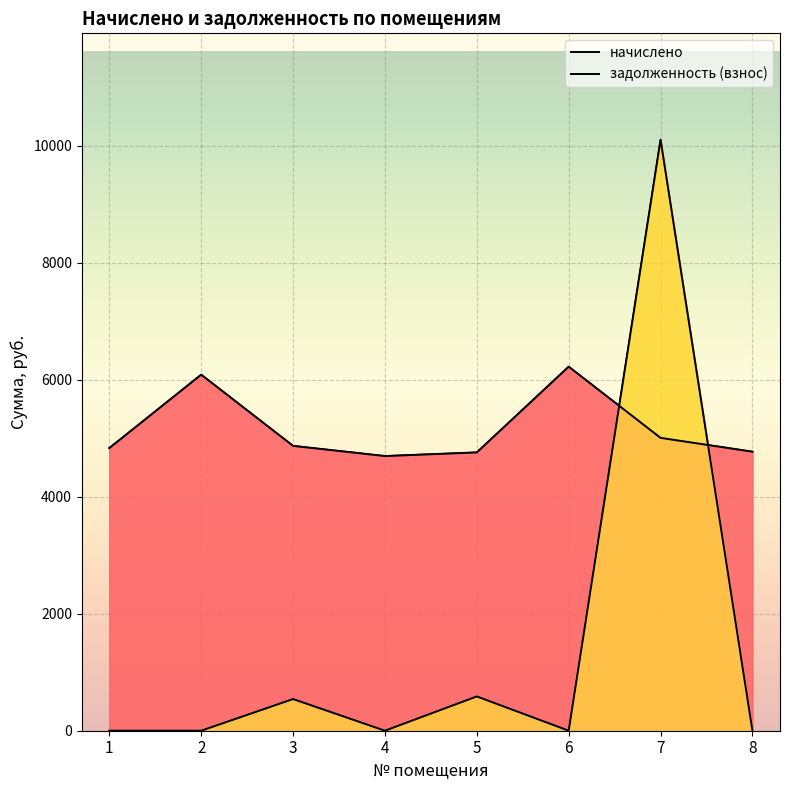

Reading right to left, list all the values displayed in this chart.

начислено: 4769.3	5005.3	6222.4	4756.9	4694.8	4868.6	6085.8	4831.4
задолженность (взнос): 0.0	10101.7	0.0	585.6	0.0	541.0	0.0	0.0